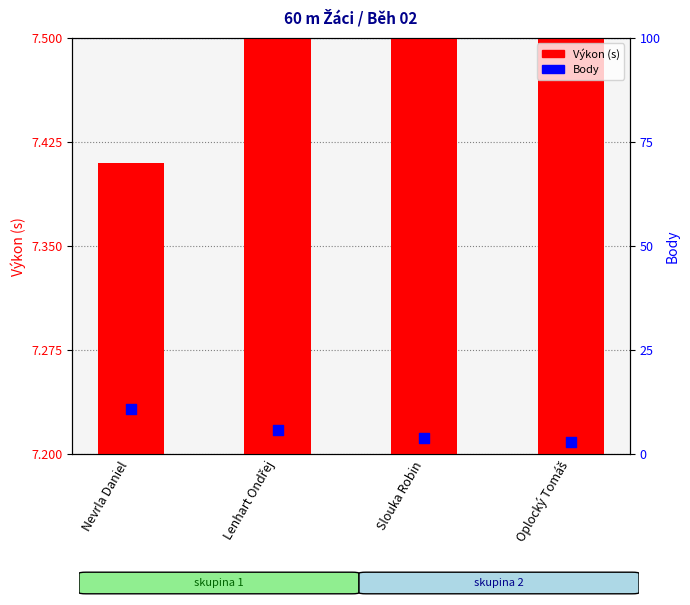

Is the value of Výkon (s) at Oplocký Tomáš greater than the value of Body at Nevrla Daniel?

No